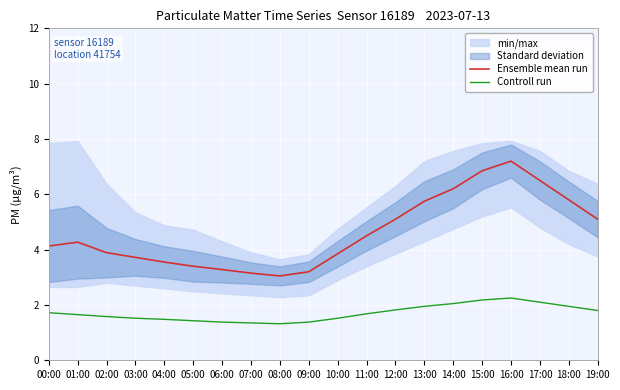

How many values in the Ensemble mean run series are below 4?

9